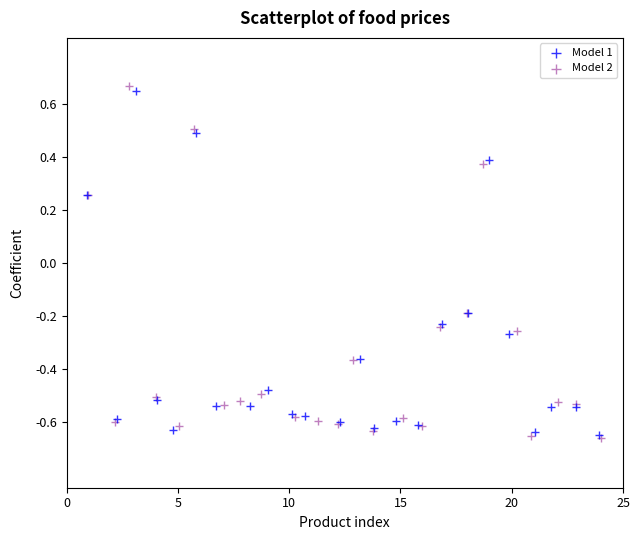

Which series has the largest Y range (max minus min)?

Model 2